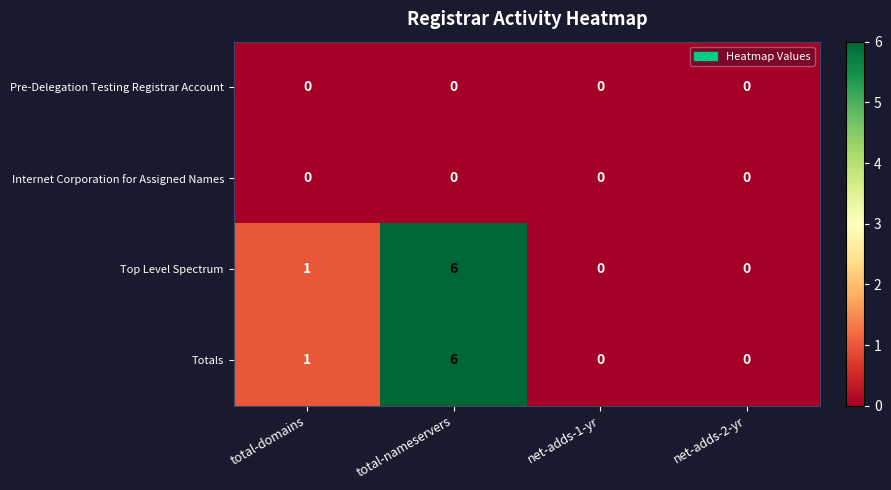

The value of Internet Corporation for Assigned Names at total-domains is 0. True or false?

True